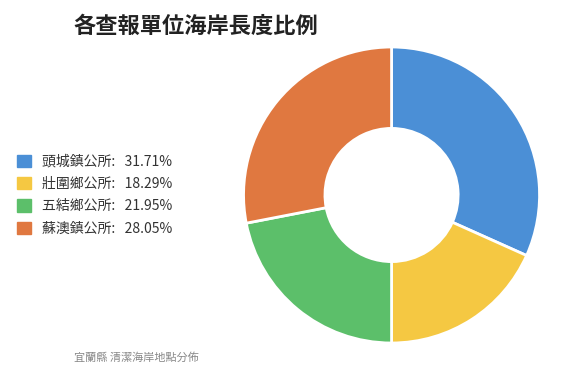

Approximately how many times larger is the value at 五結鄉公所: 21.95% compared to 蘇澳鎮公所: 28.05%?

0.8